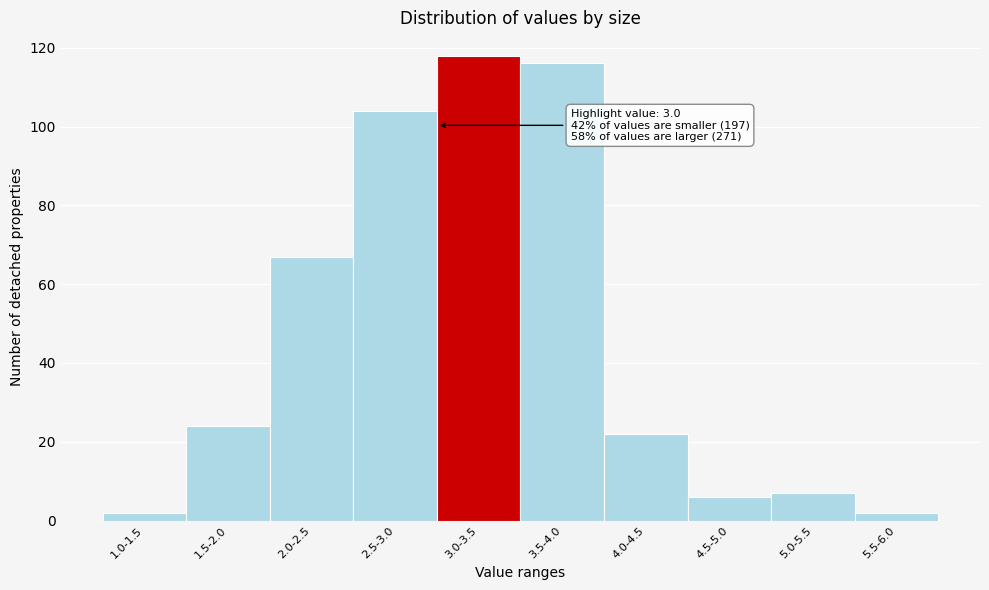

Reading right to left, transcribe all the data shown in this chart.

5.5-6.0=2	5.0-5.5=7	4.5-5.0=6	4.0-4.5=22	3.5-4.0=116	3.0-3.5=118	2.5-3.0=104	2.0-2.5=67	1.5-2.0=24	1.0-1.5=2